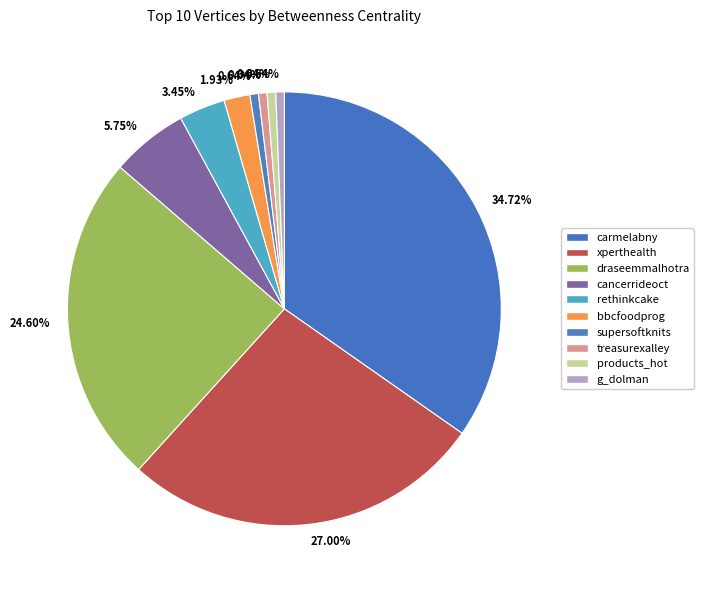

What percentage is the supersoftknits slice, to the nearest percent?

1%